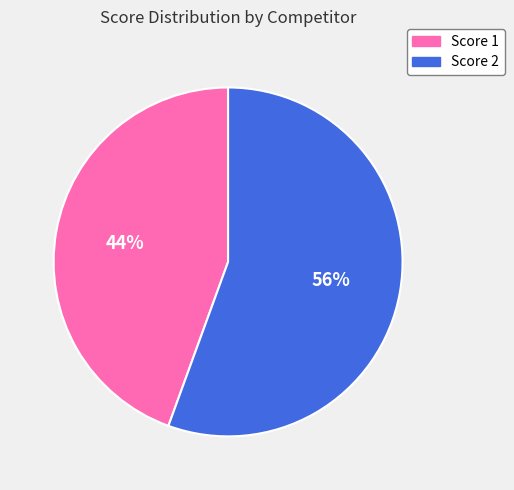

Is there a majority slice in this chart?

Yes